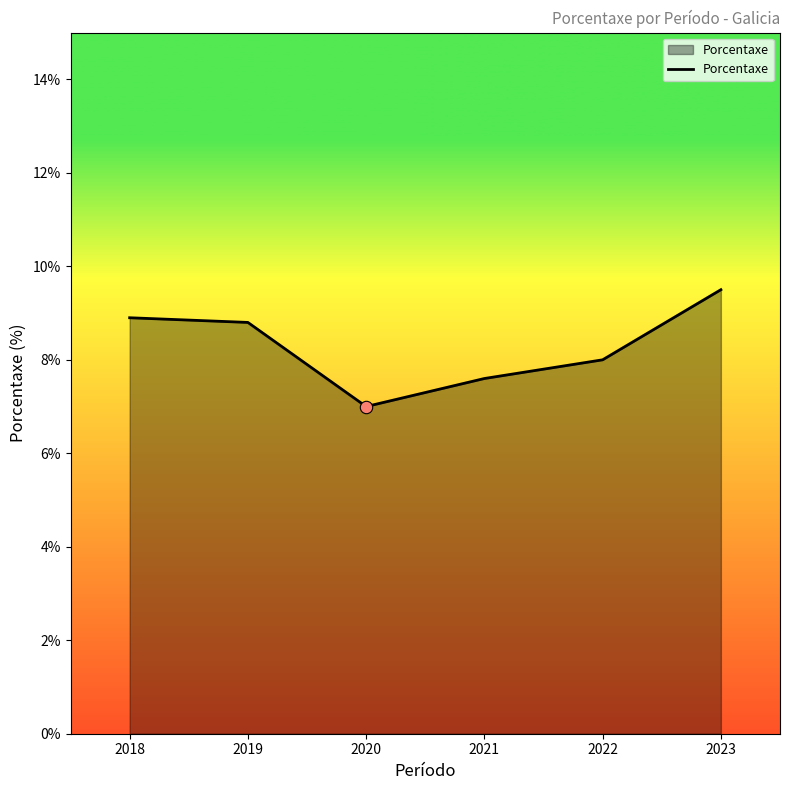

What is the change in value from 2019 to 2023?

+0.7